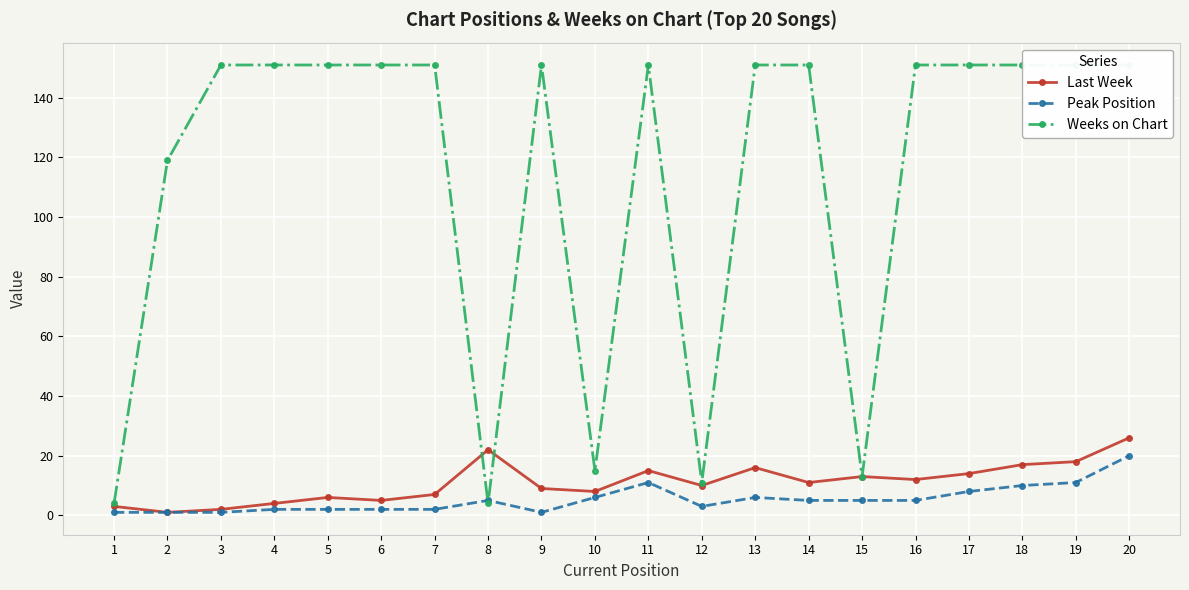

At which category does Peak Position reach its first local peak?

8